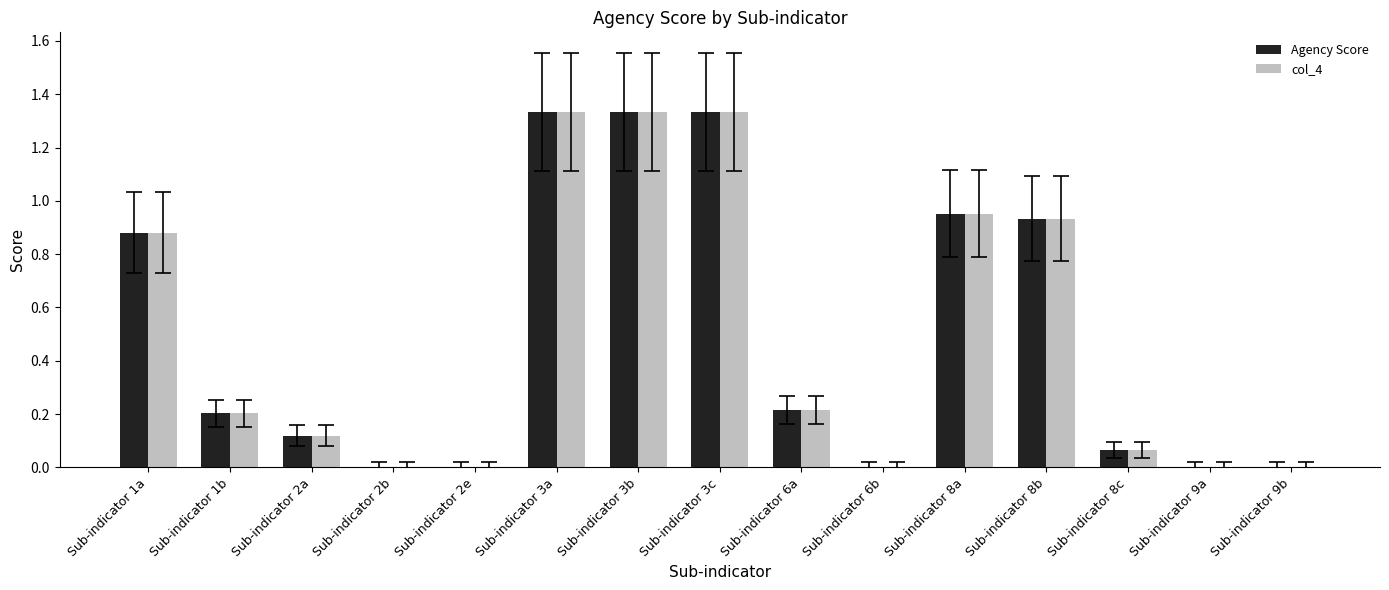

What is the sum of the Agency Score values at Sub-indicator 3b and Sub-indicator 3c?

2.7